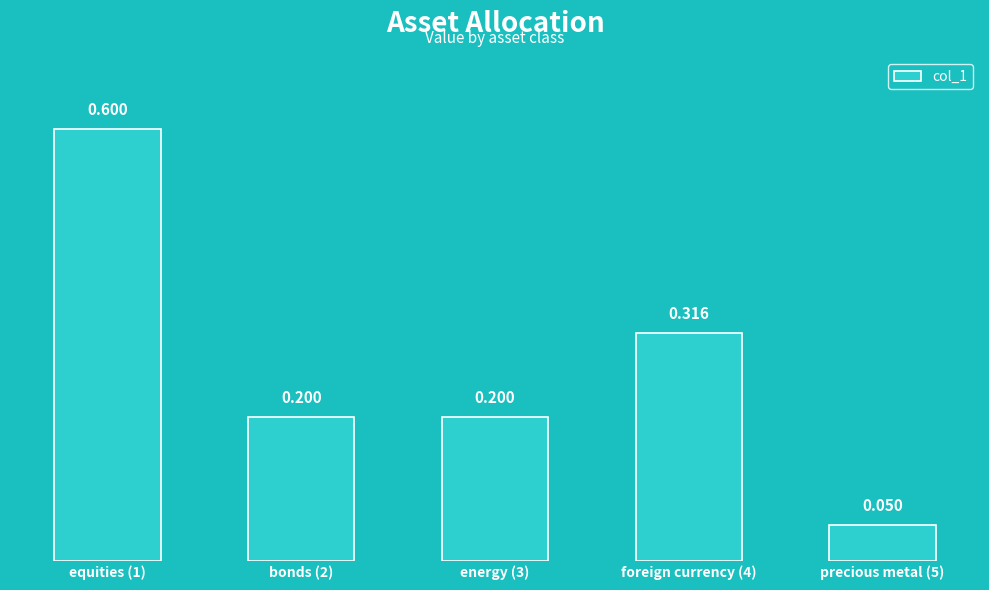

What is the label of the 1st bar from the left?

equities (1)